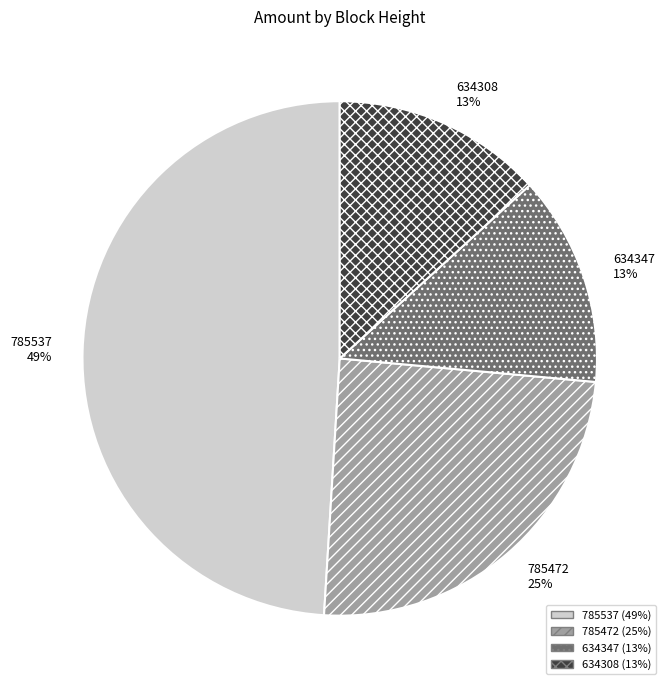

What percentage is the 634308 slice, to the nearest percent?

13%